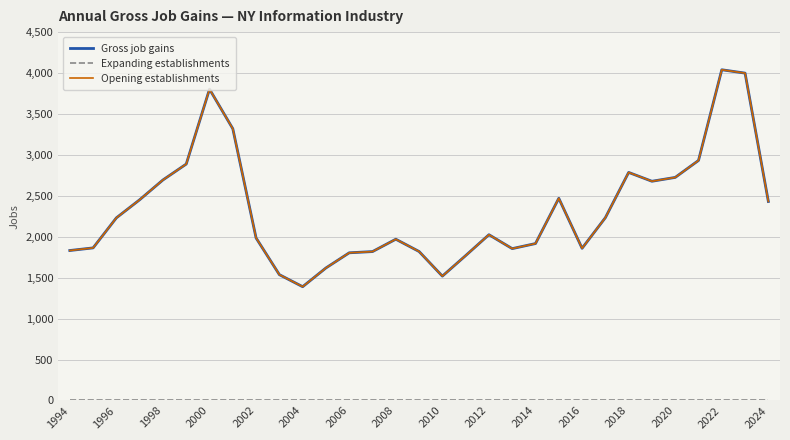

Is this an area chart (filled region under the line)?

No